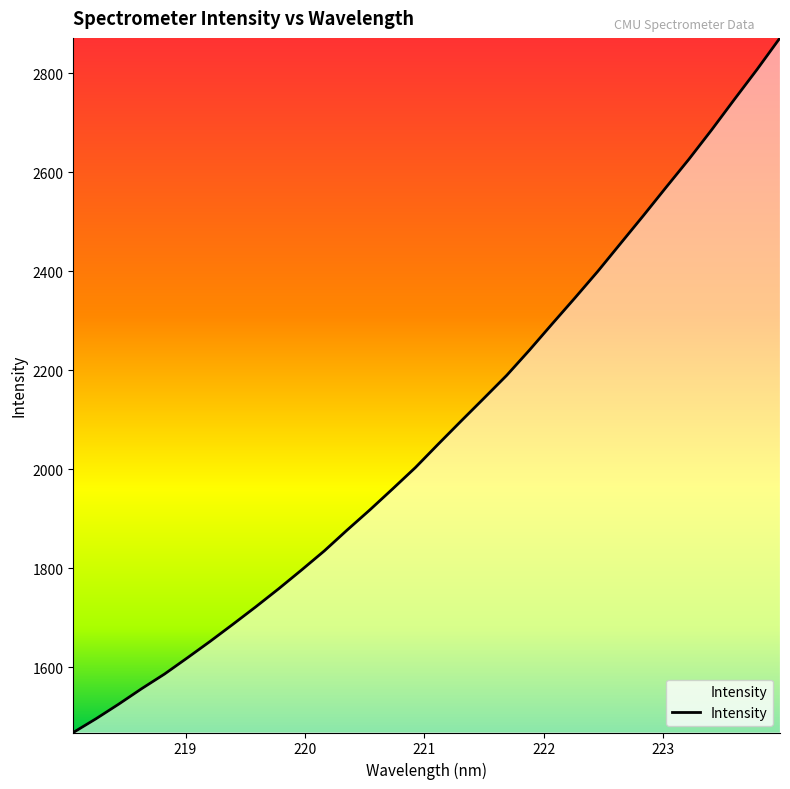

What is the smallest value displayed?

1468.1